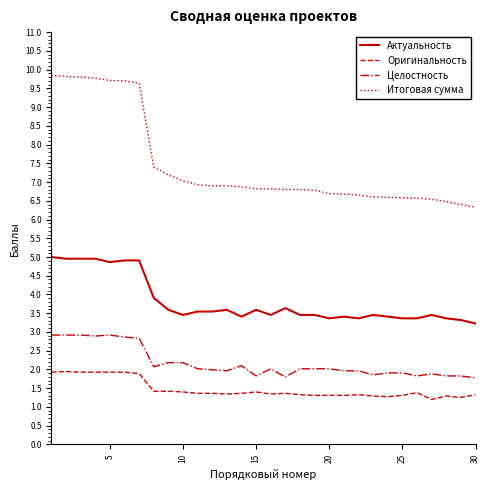

What is the average value of the Целостность series?

2.2